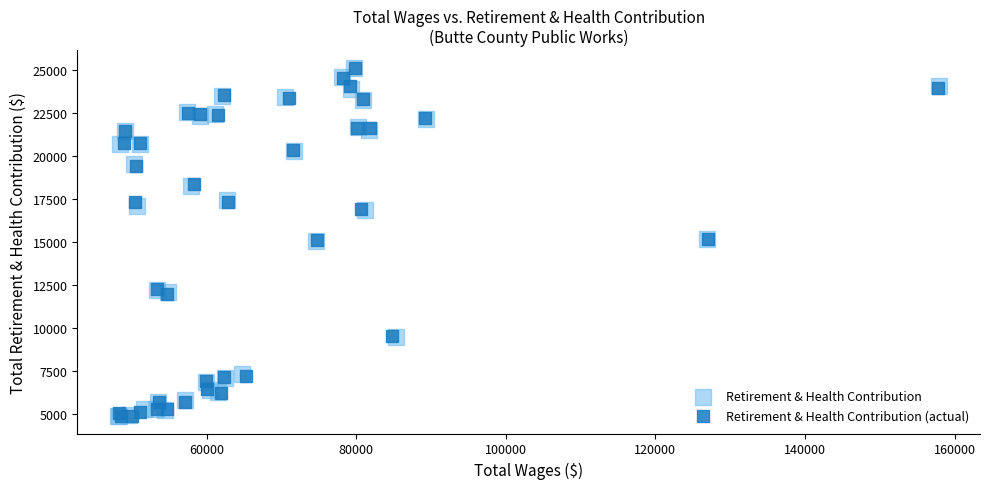

What are all the series names shown in the legend?

Retirement & Health Contribution, Retirement & Health Contribution (actual)